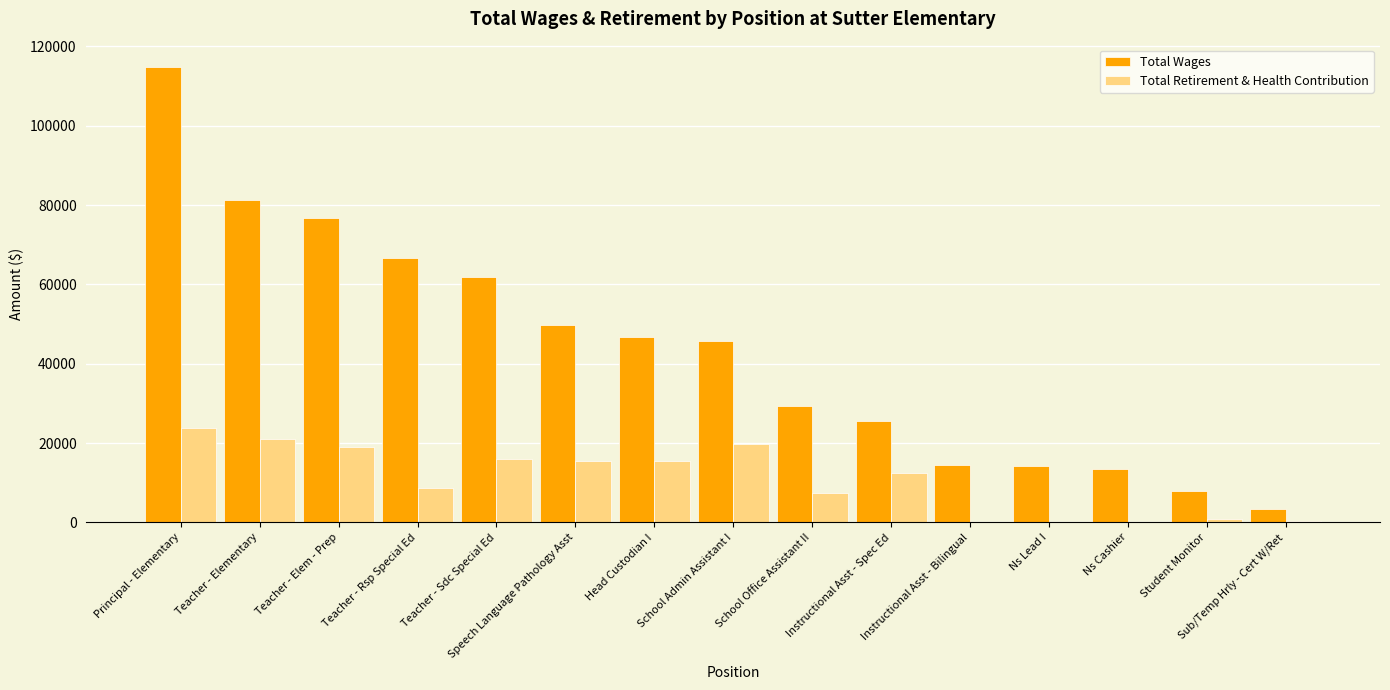

The value of Total Retirement & Health Contribution at Teacher - Elementary is 21087. True or false?

True